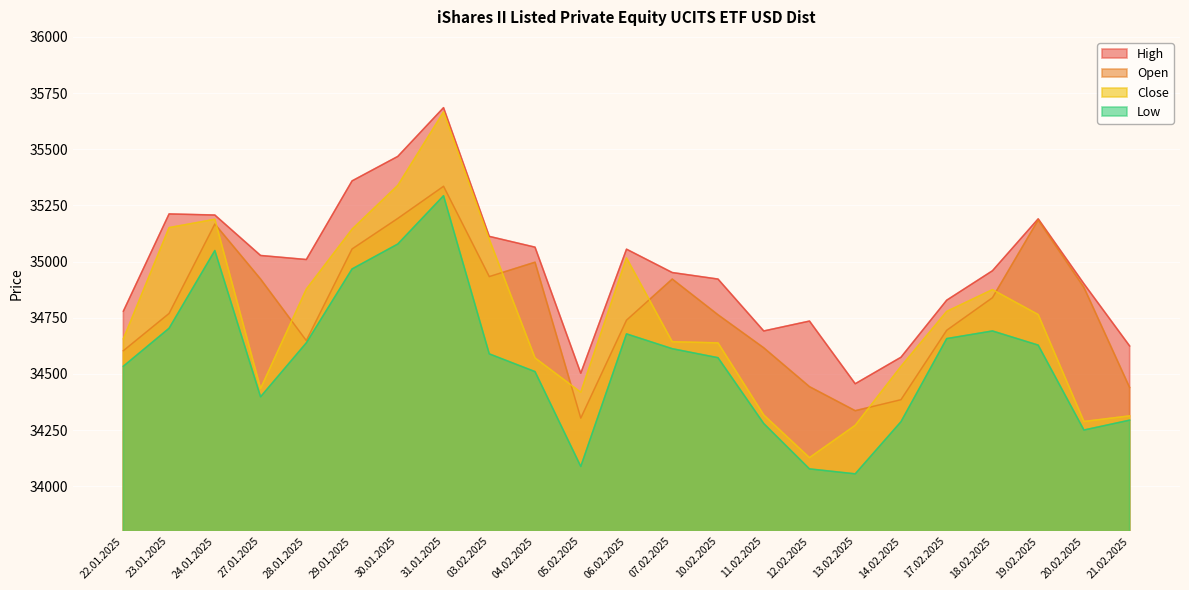

True or false: Low and Open cross at least once.

False